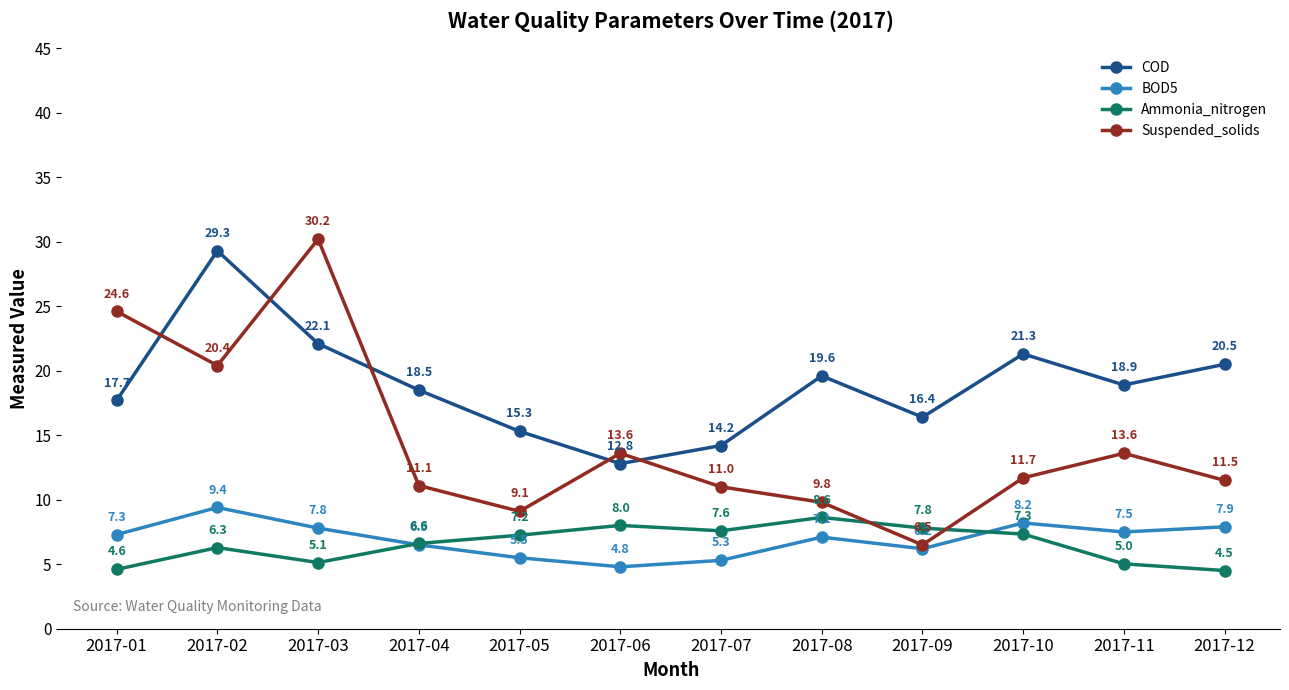

The value of BOD5 at 2017-04 is 6.5. True or false?

True